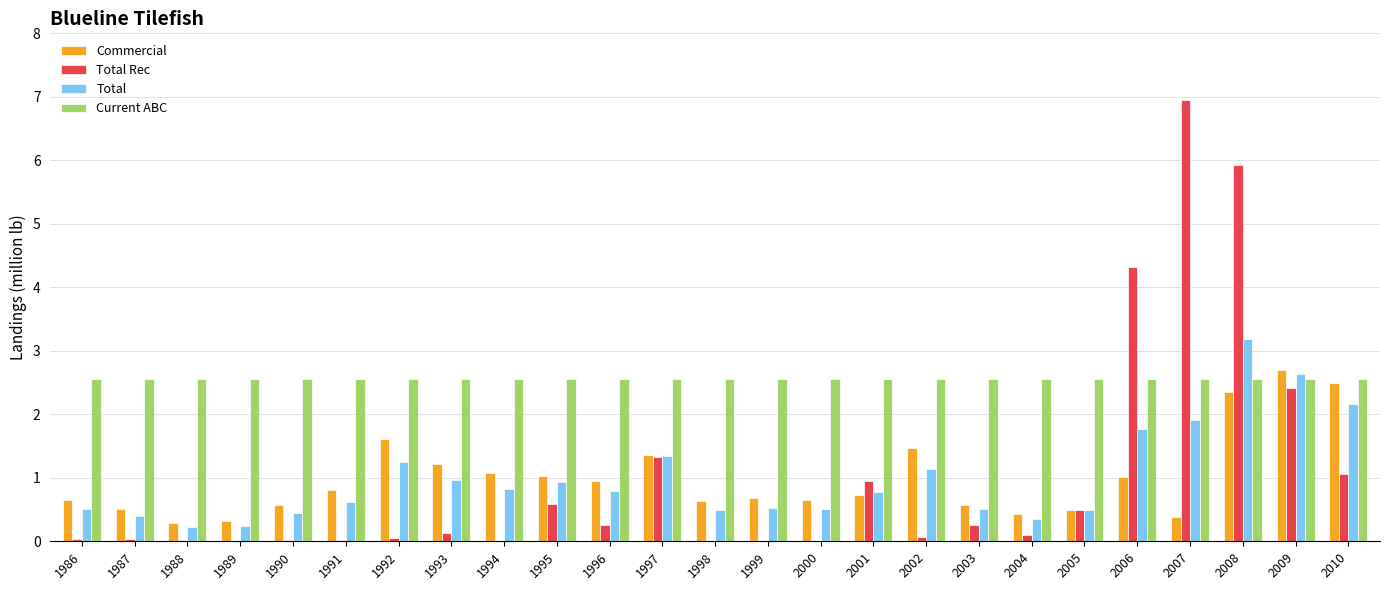

What is the sum of all Commercial values?

25.0